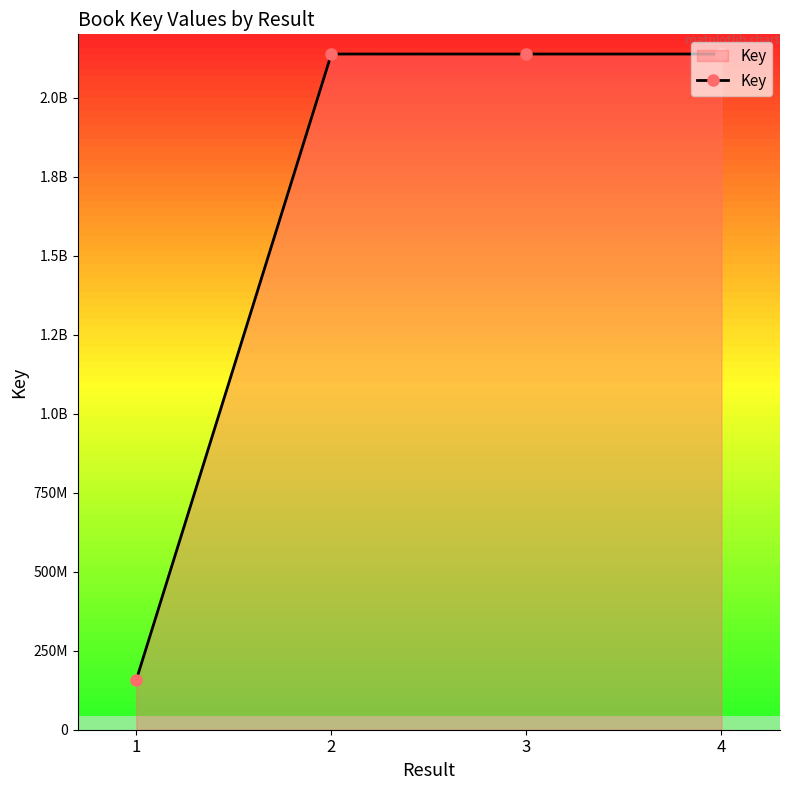

Does the chart have visible grid lines?

No